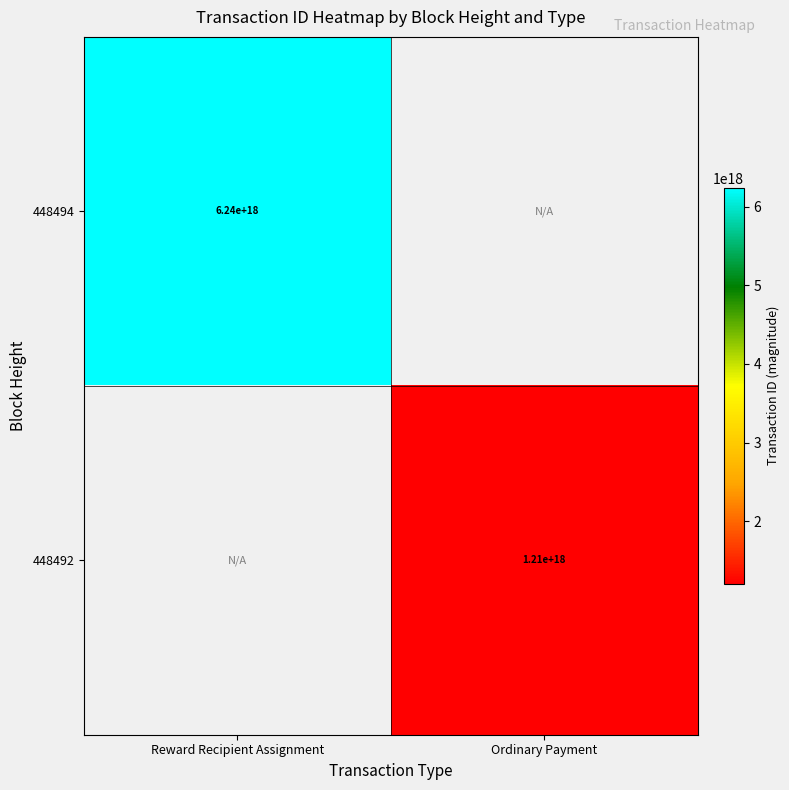

Between Ordinary Payment and Reward Recipient Assignment, which is larger?

Reward Recipient Assignment